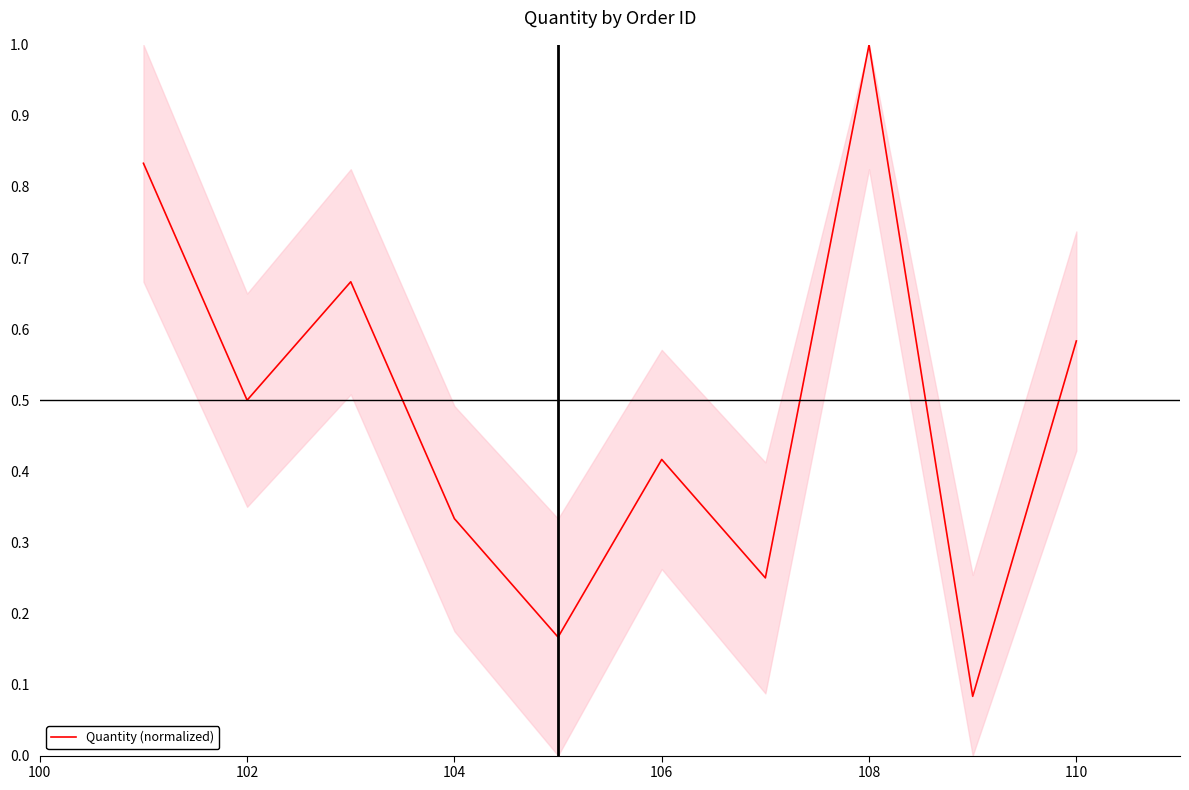

What is the maximum value shown in the chart?

1.0